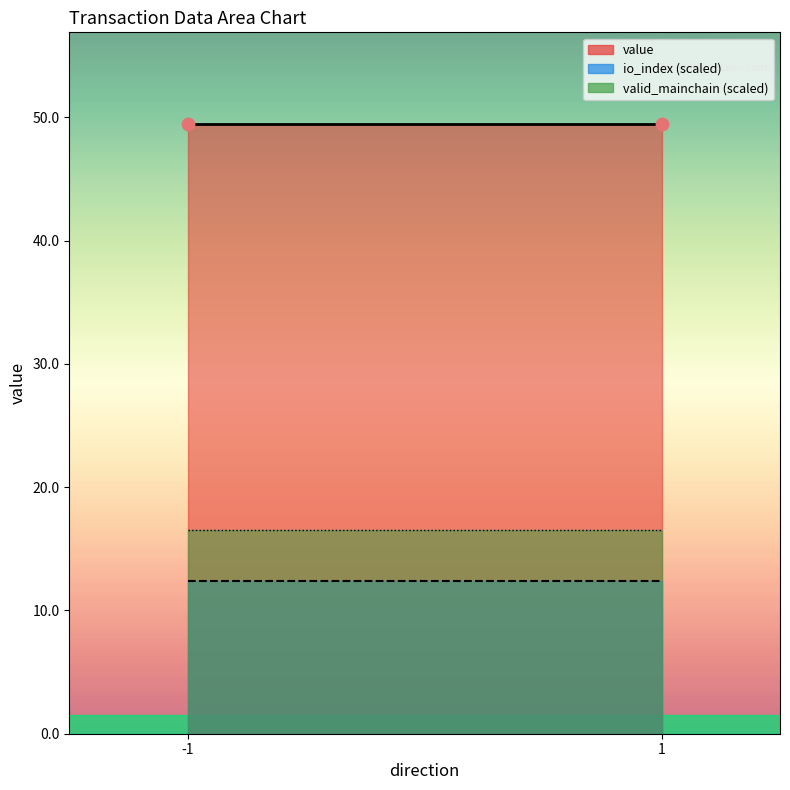

What are all the series names shown in the legend?

io_index, value, valid_mainchain